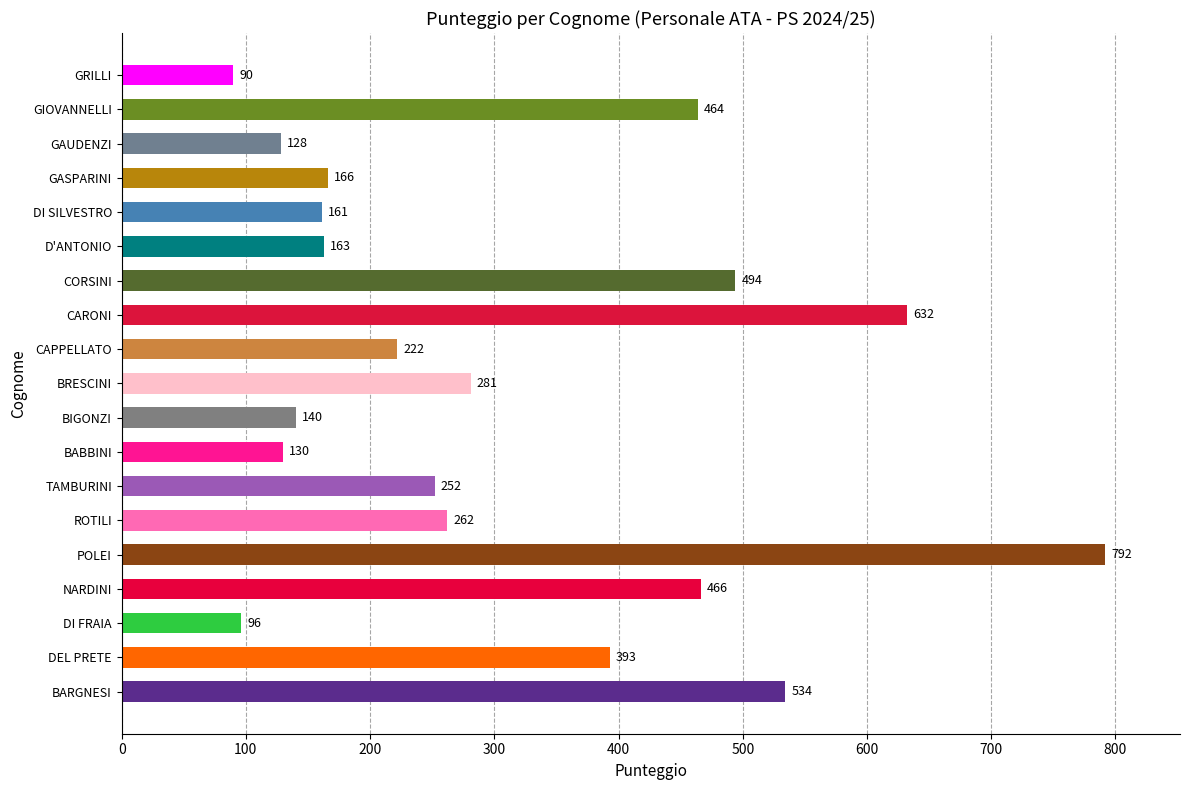

What is the change in value from BARGNESI to CAPPELLATO?

-312